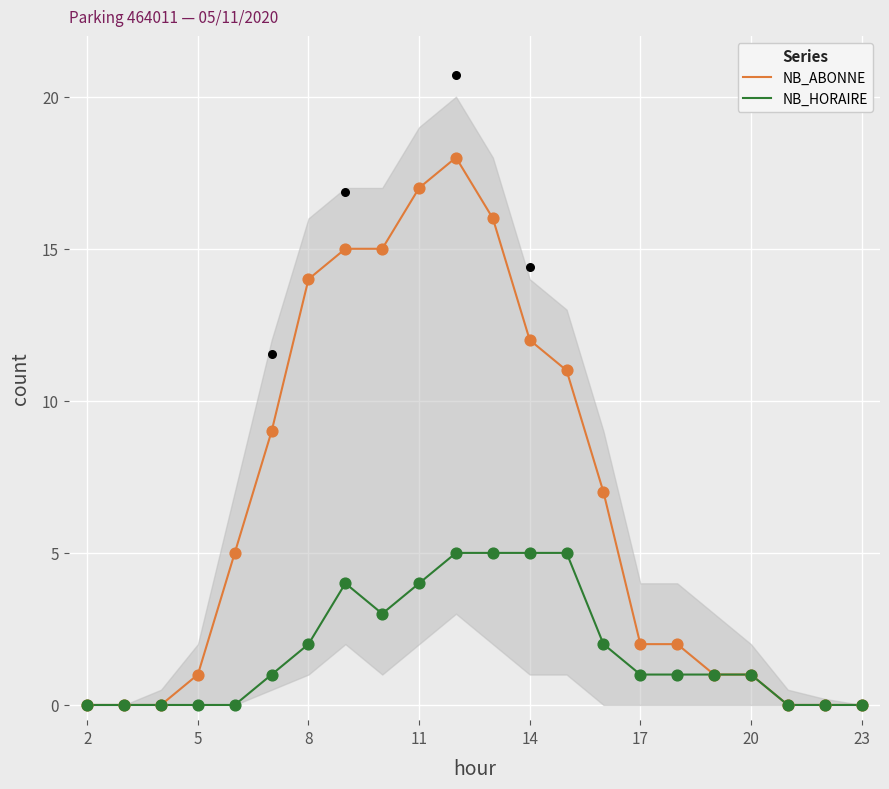

The value of NB_ABONNE at 23 is 0. True or false?

True